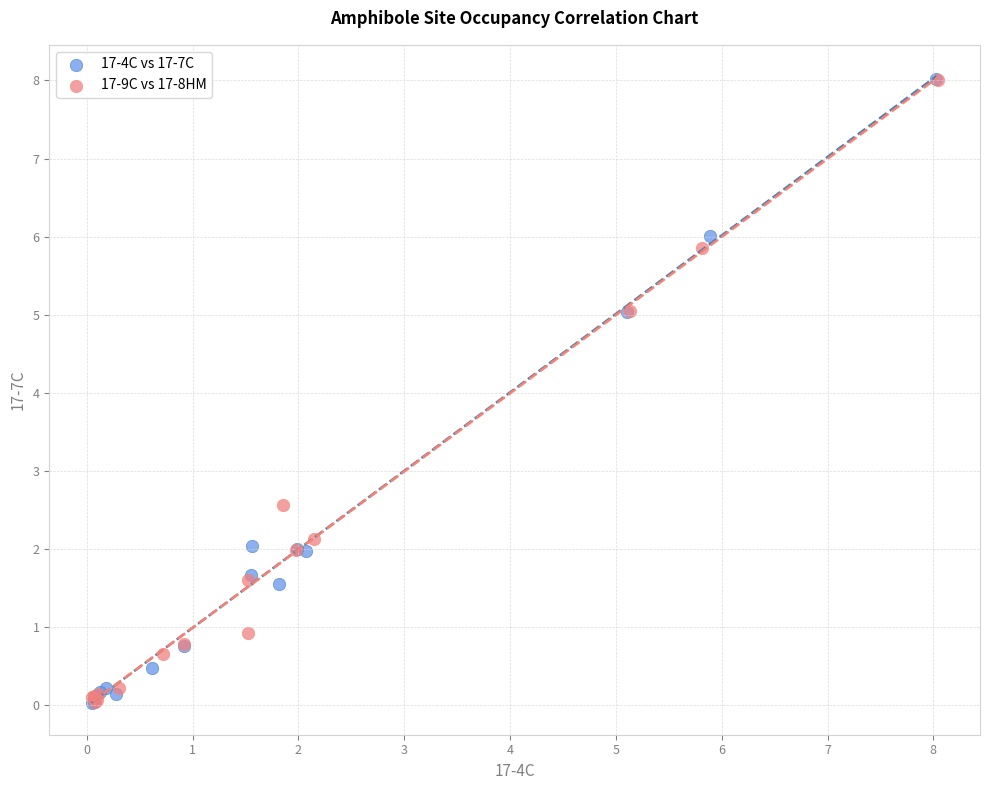

What are all the series names shown in the legend?

17-4C vs 17-7C, 17-9C vs 17-8HM